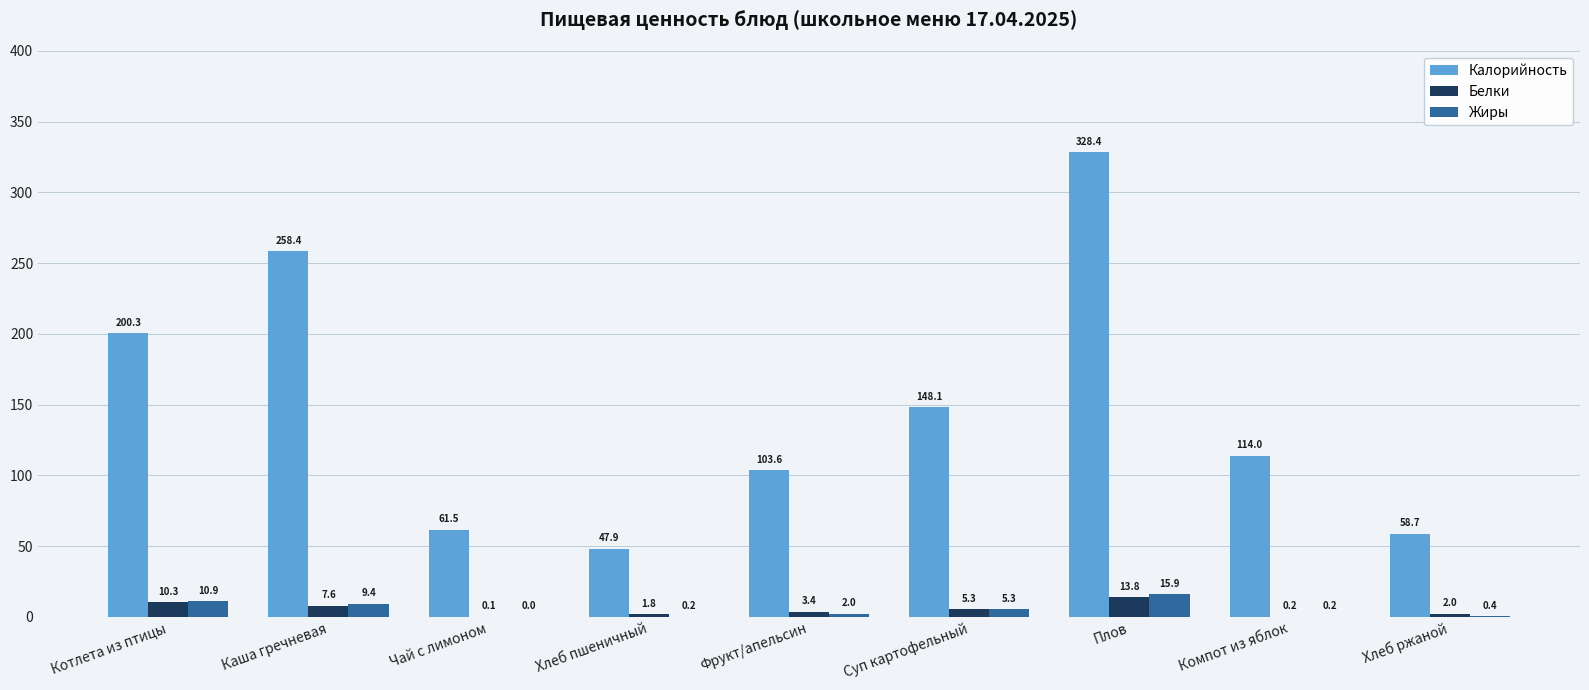

What is the sum of the Калорийность values at Хлеб ржаной and Хлеб пшеничный?

106.6